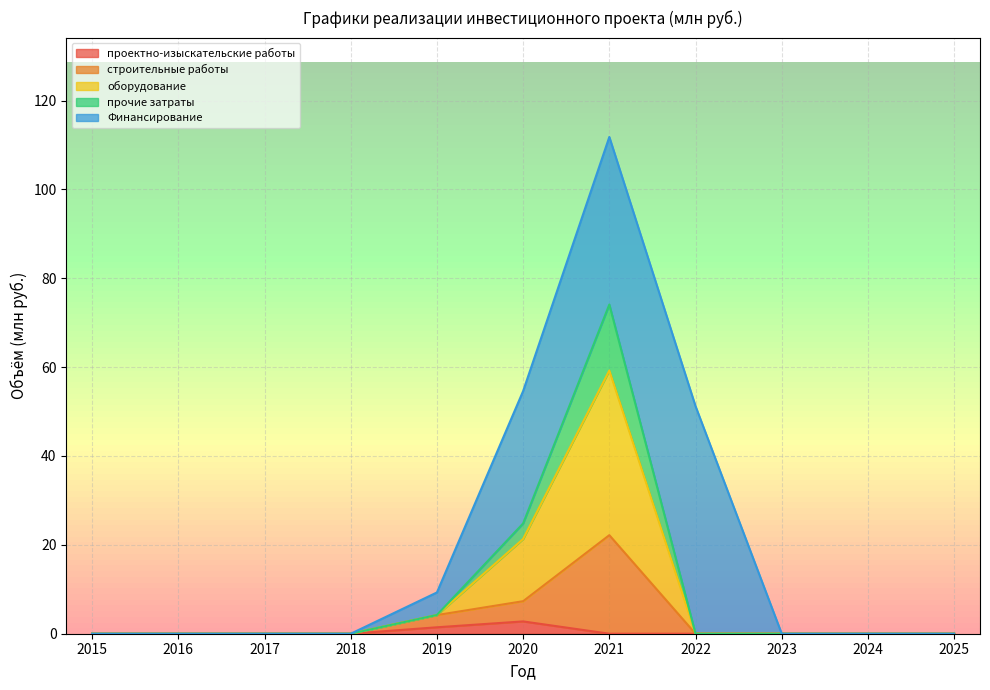

The прочие затраты series shows 40.5 at 2015. True or false?

False